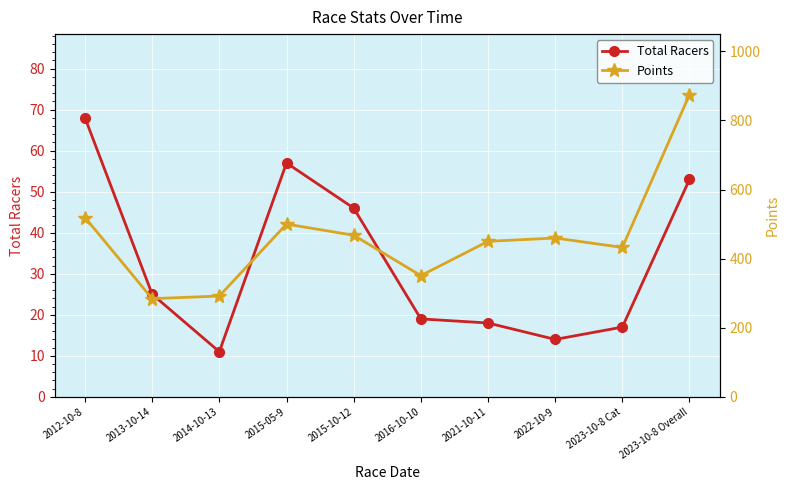

How many values in the Total Racers series exceed 25?

4